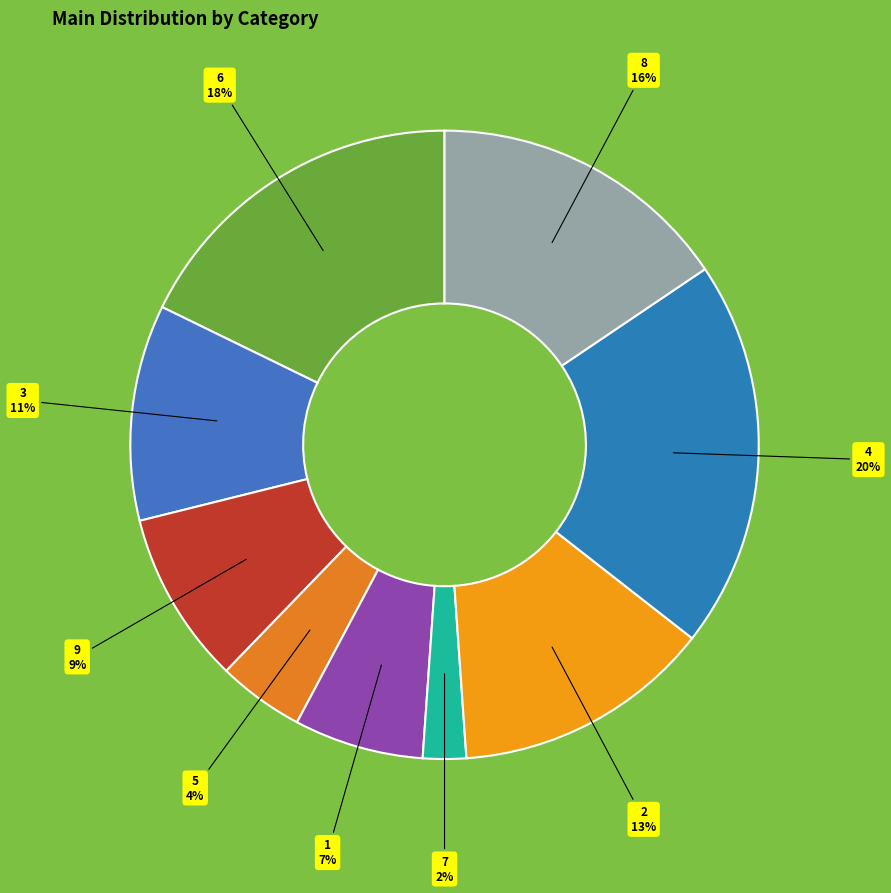

True or false: 4 accounts for 20% of the total.

True